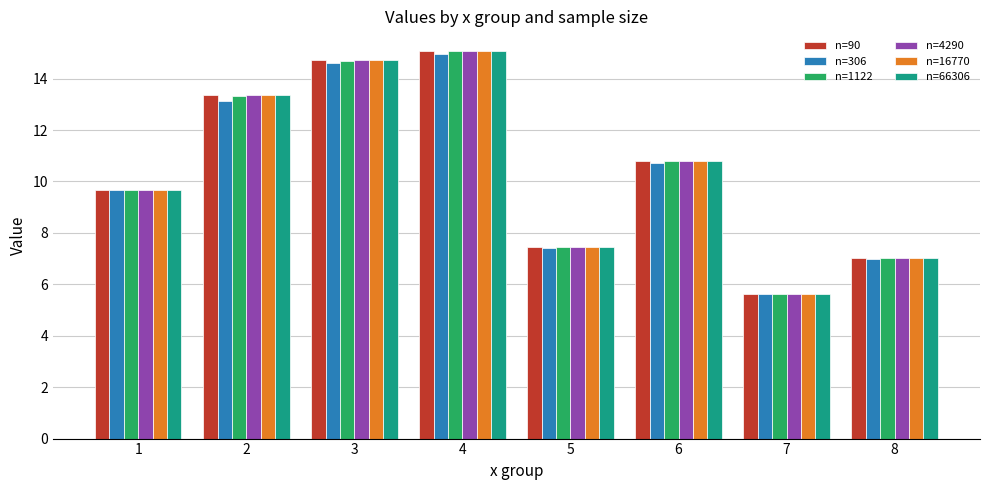

At which label does n=306 first exceed 10?

2